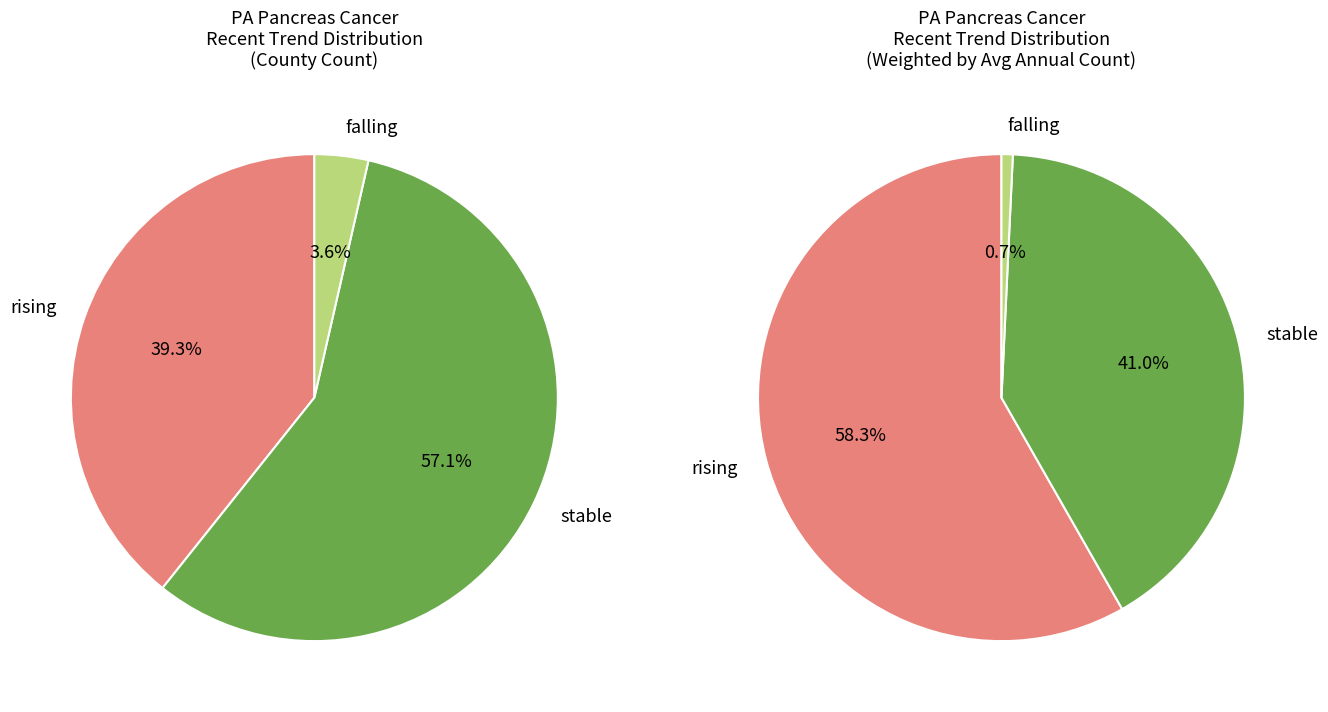

Which slice represents more than half of the pie?

rising